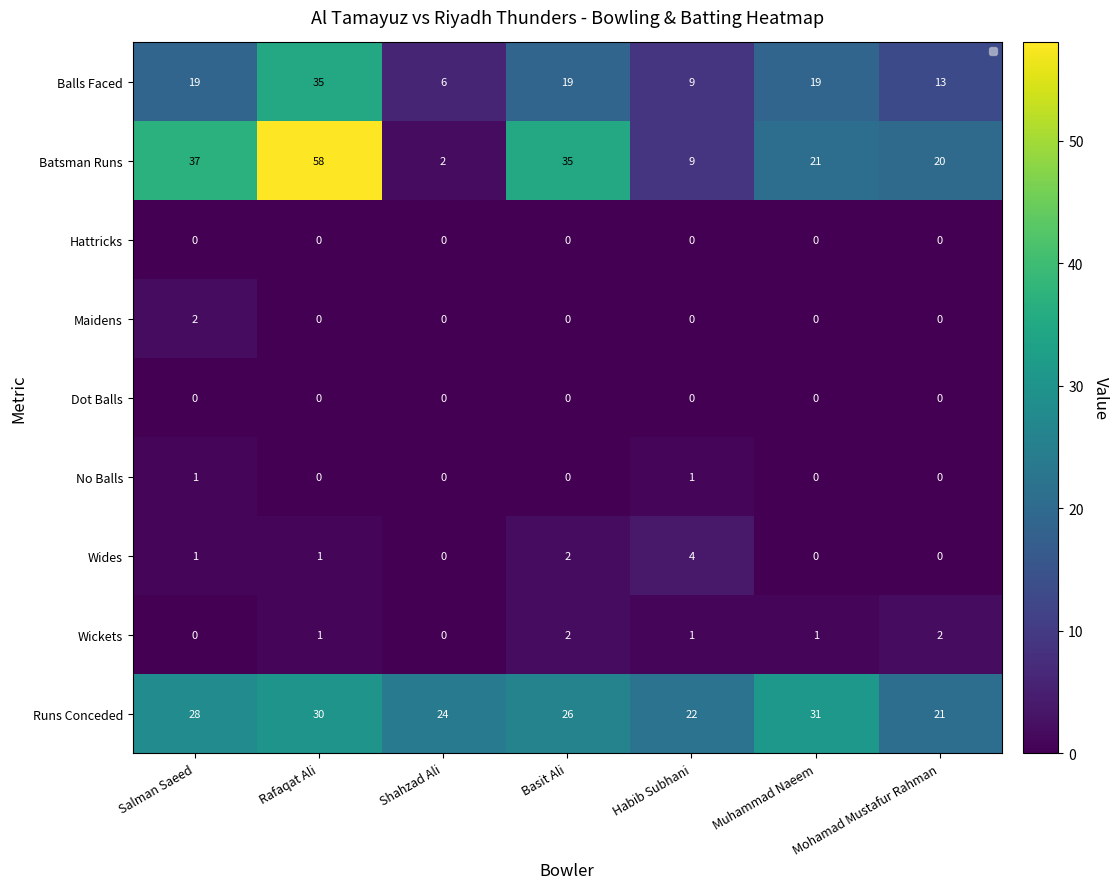

How many data points does each series have?

7